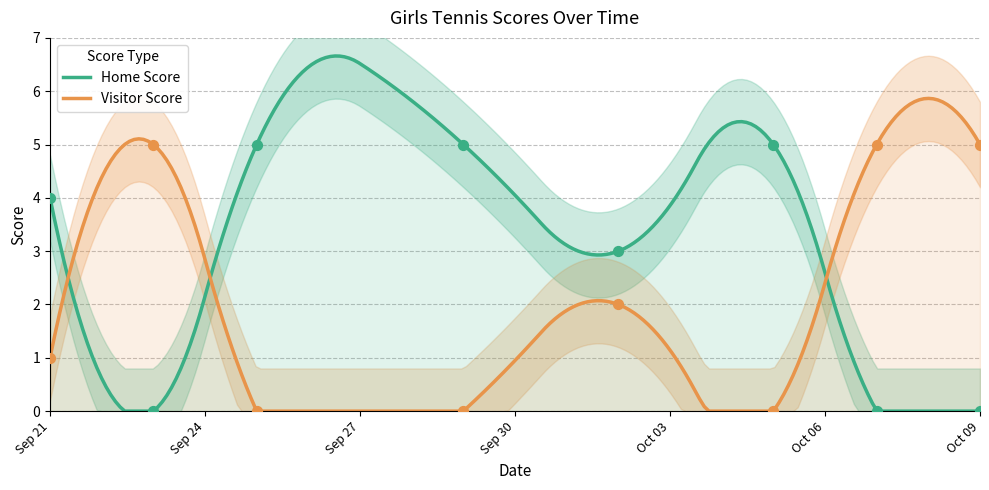

What is the total value across all series at 2020-10-05?

5